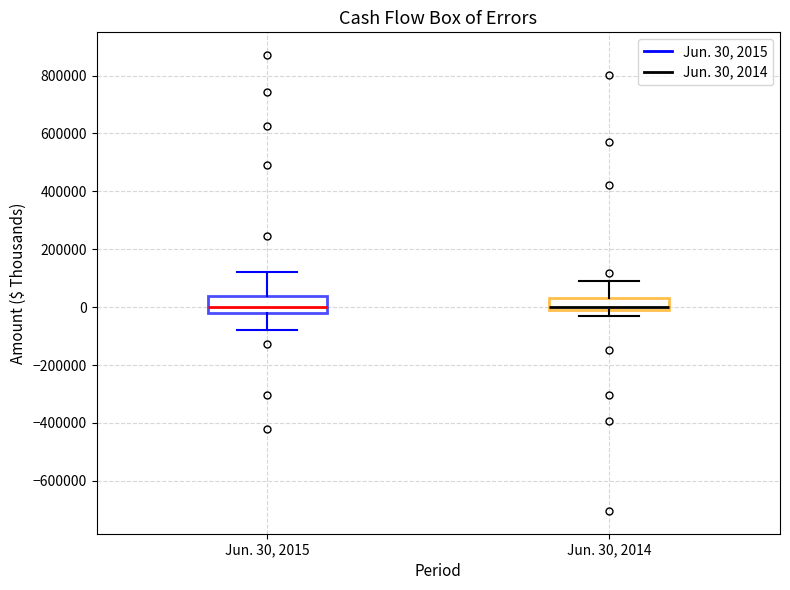

Reading left to right, read every box against the y-axis: the position of its median line, the range the box covers, and the ends of its whiskers. The values are not printed on the chart, so give them approximately, as read against the axis.

Jun. 30, 2015: median 0, box -20000 to 40000, whiskers -80000 to 120000
Jun. 30, 2014: median 0 (just above the box's lower edge), box 0 to 20000, whiskers -40000 to 80000